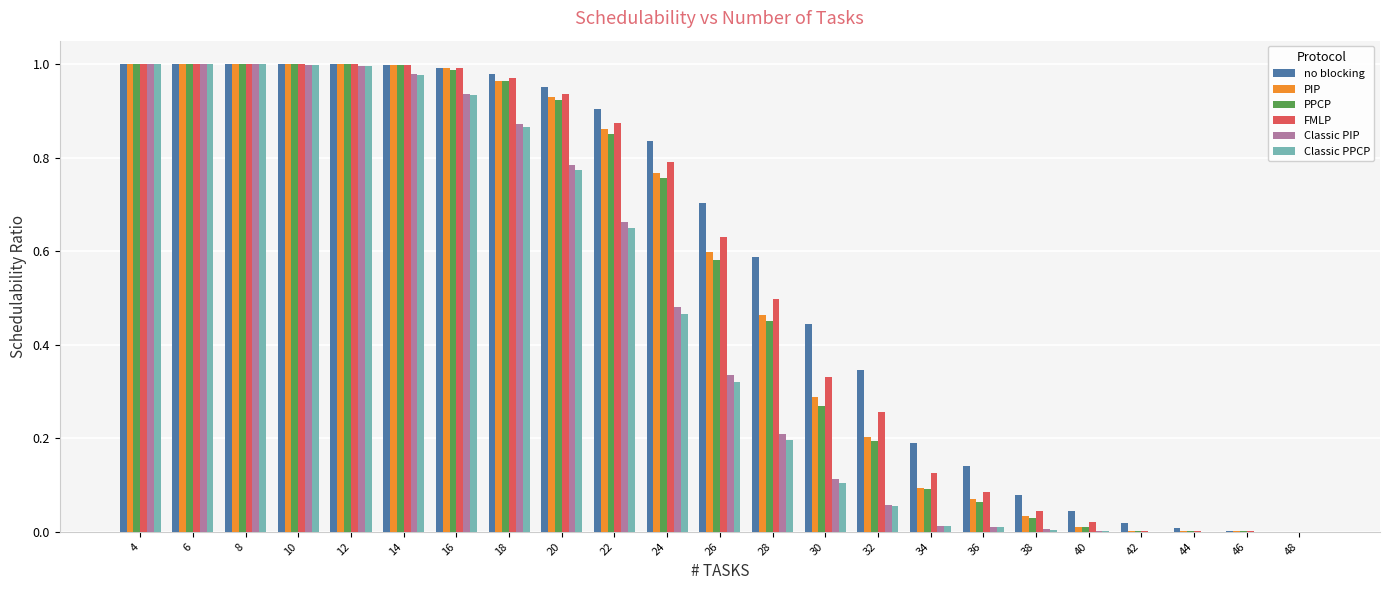

What is the sum of all PIP values?

12.3